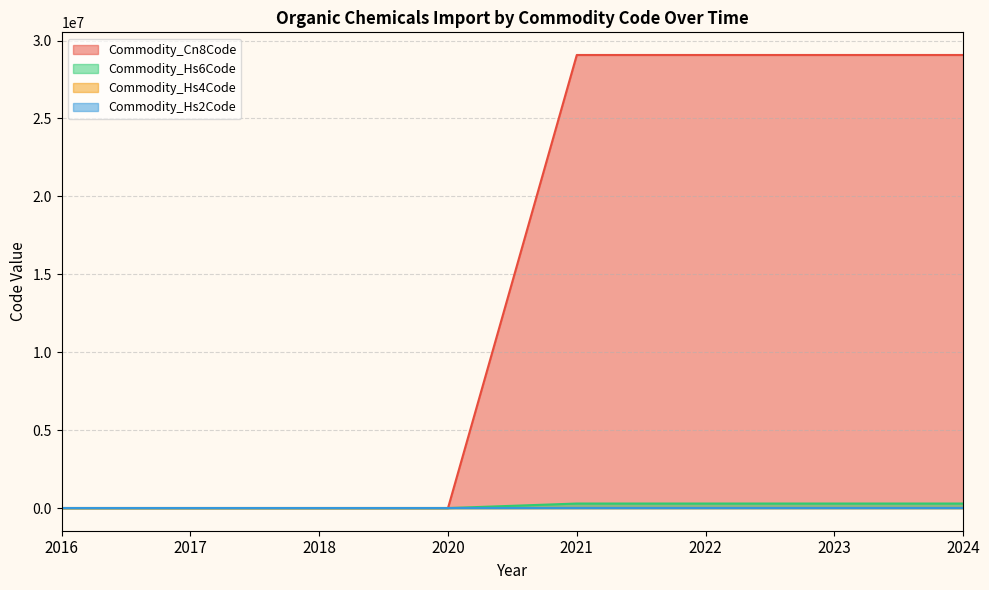

How many lines are shown in the chart?

4